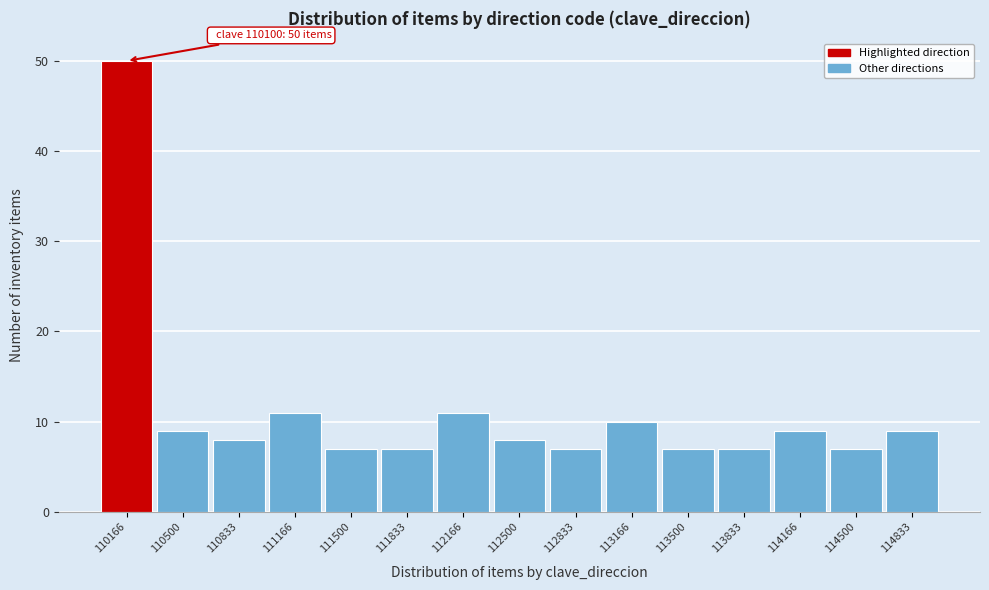

Which range on the x-axis has the tallest bar?

110000 to 110350